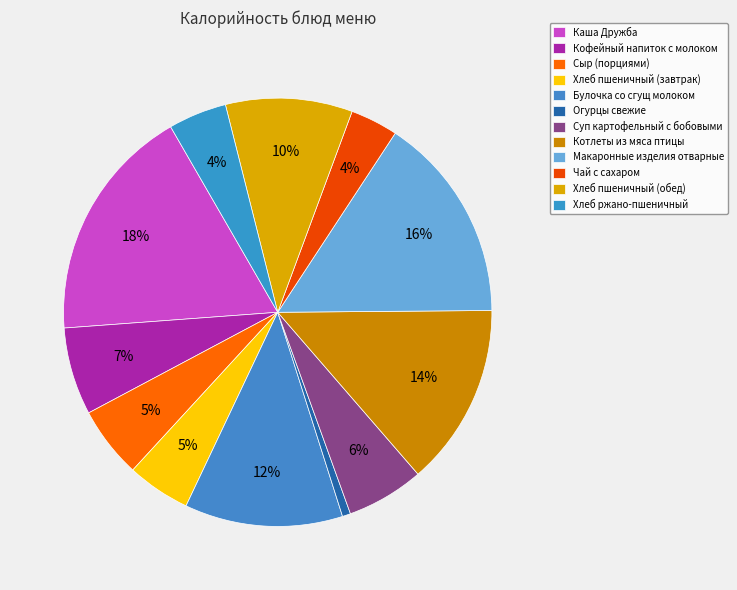

To the nearest percent, what percentage of the pie is Котлеты из мяса птицы?

14%